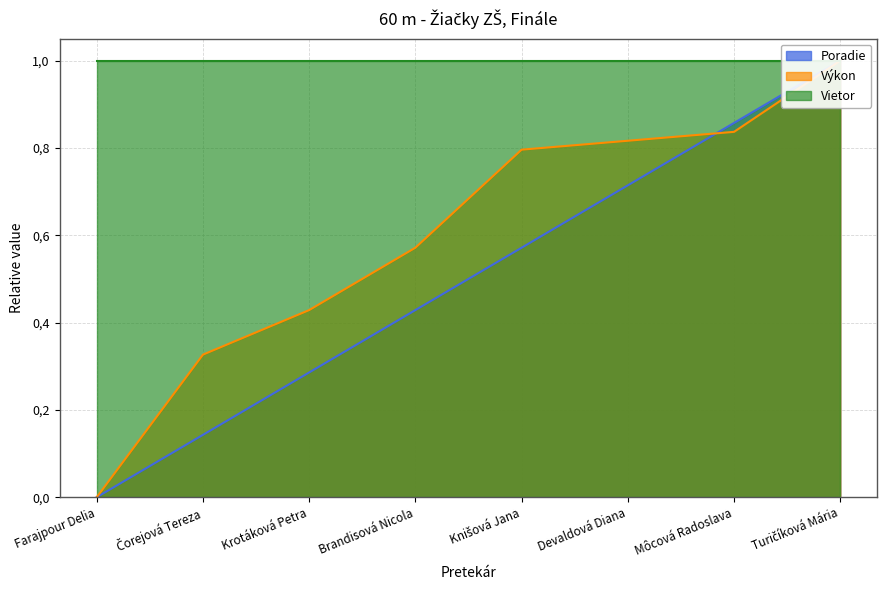

Where is Výkon nearest to the value 0?

Farajpour Delia